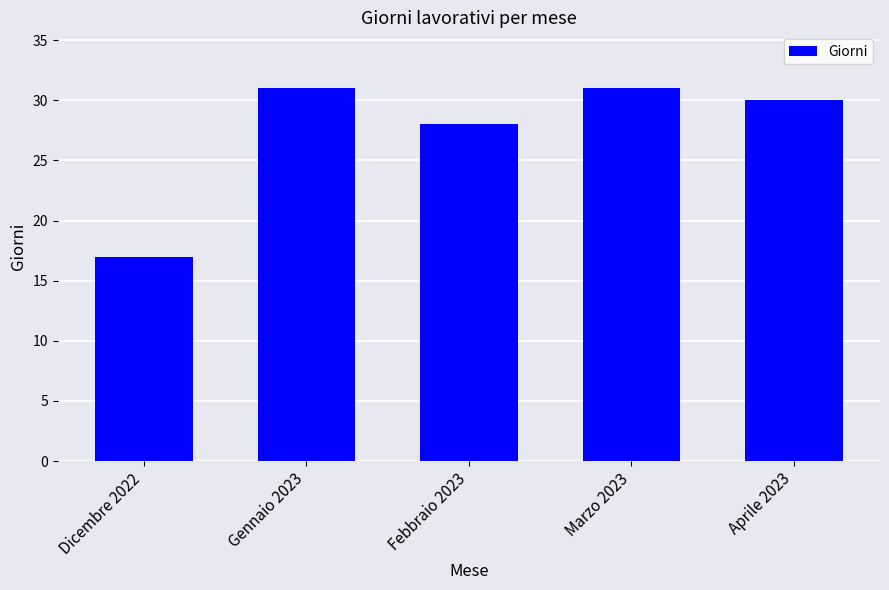

Which has a higher value, Aprile 2023 or Marzo 2023?

Marzo 2023